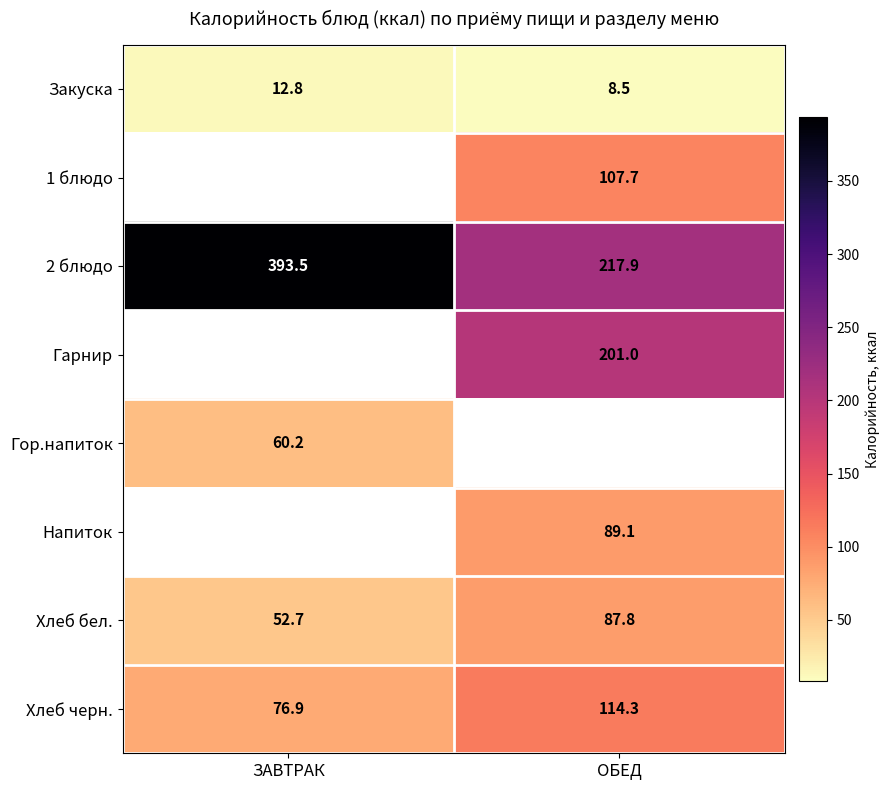

What is the greatest value displayed?

393.5